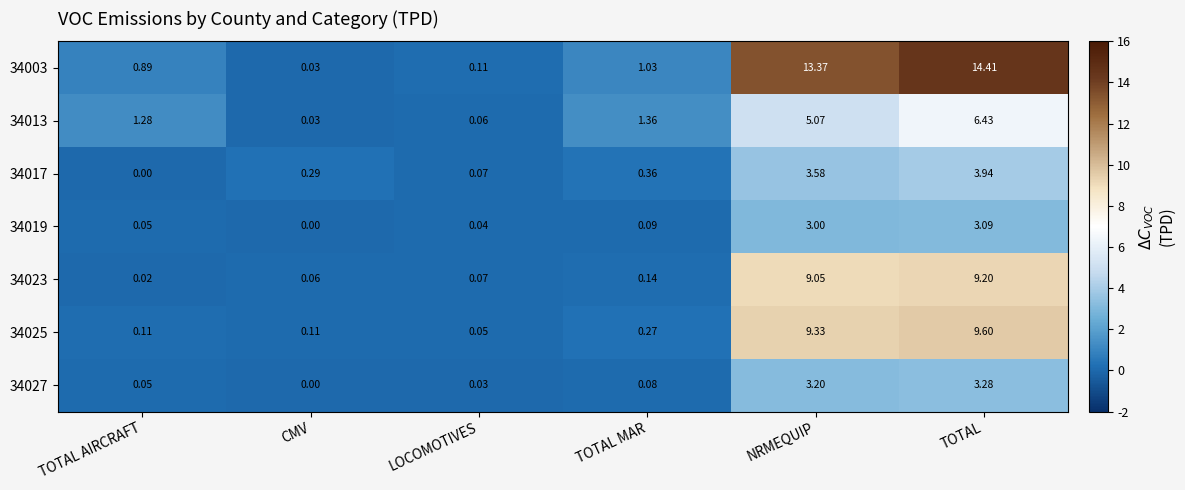

At which label does 34019 reach its peak?

TOTAL